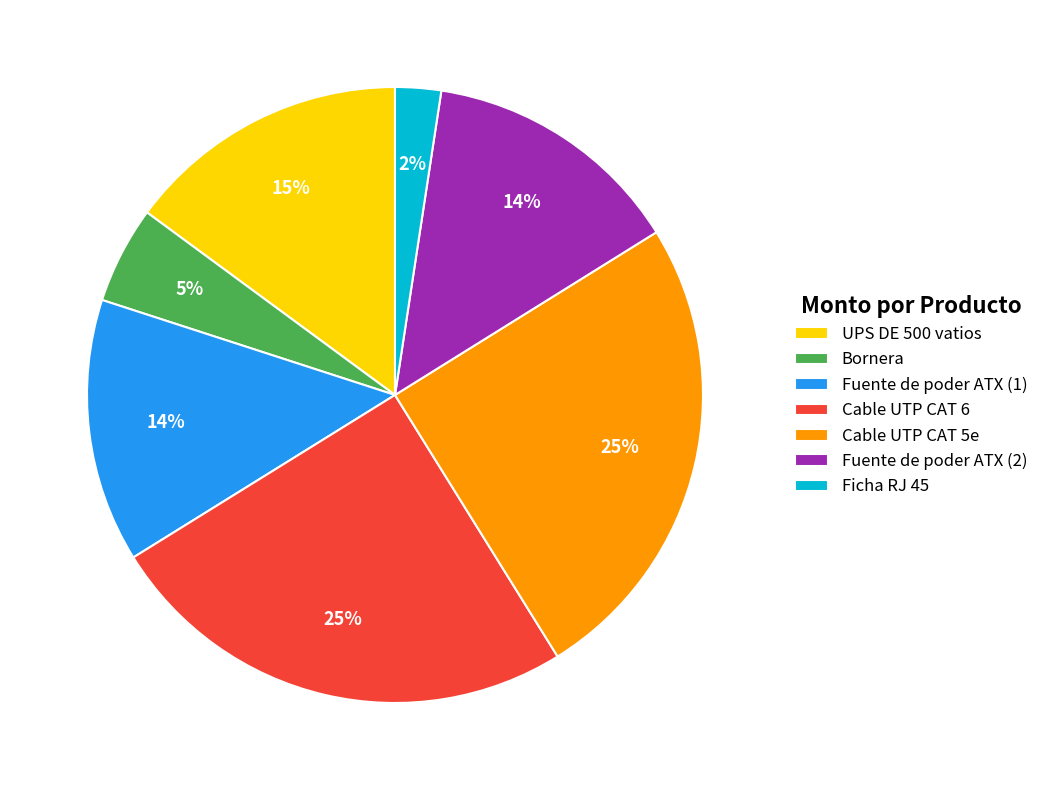

Is the sum of Cable UTP CAT 5e and UPS DE 500 vatios greater than half?

No